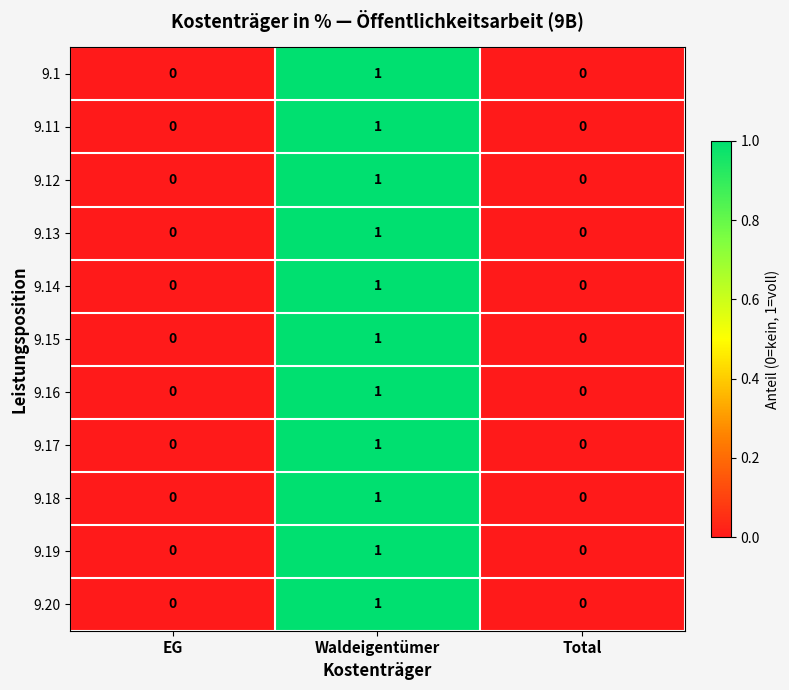

True or false: 9.15 has a value of -1 at EG.

False